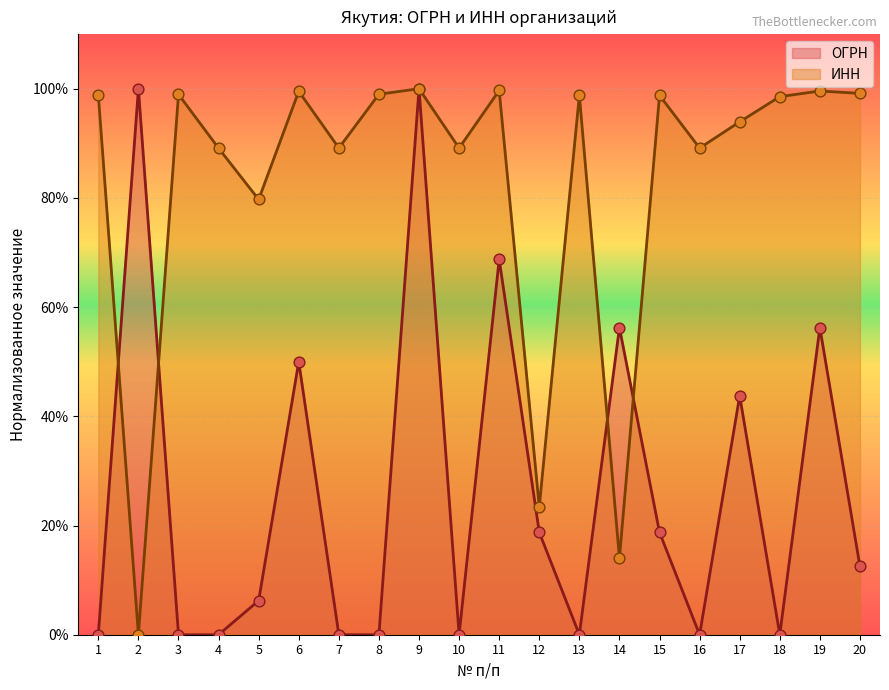

What is the total value across all series at 9?

2.0